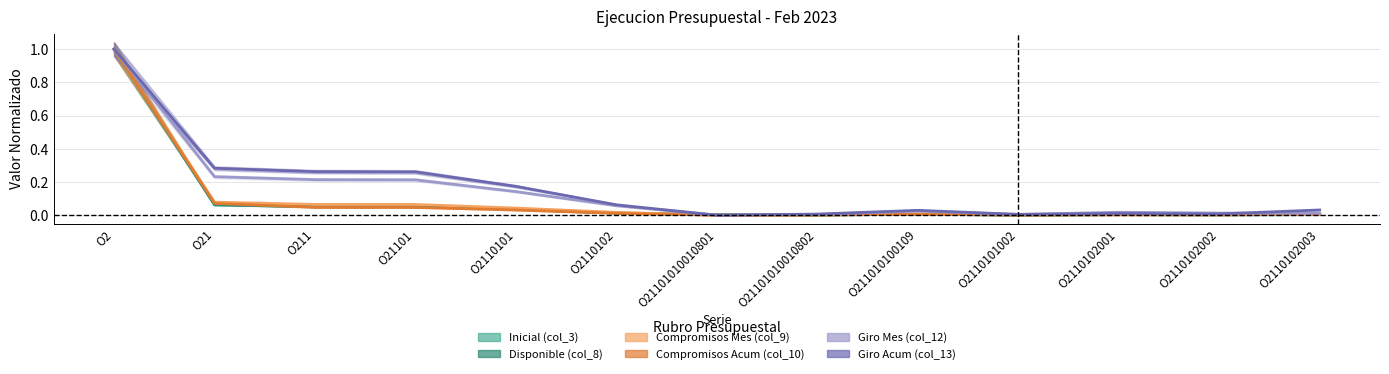

What is the spread (max minus min) of values at O21101?

0.2